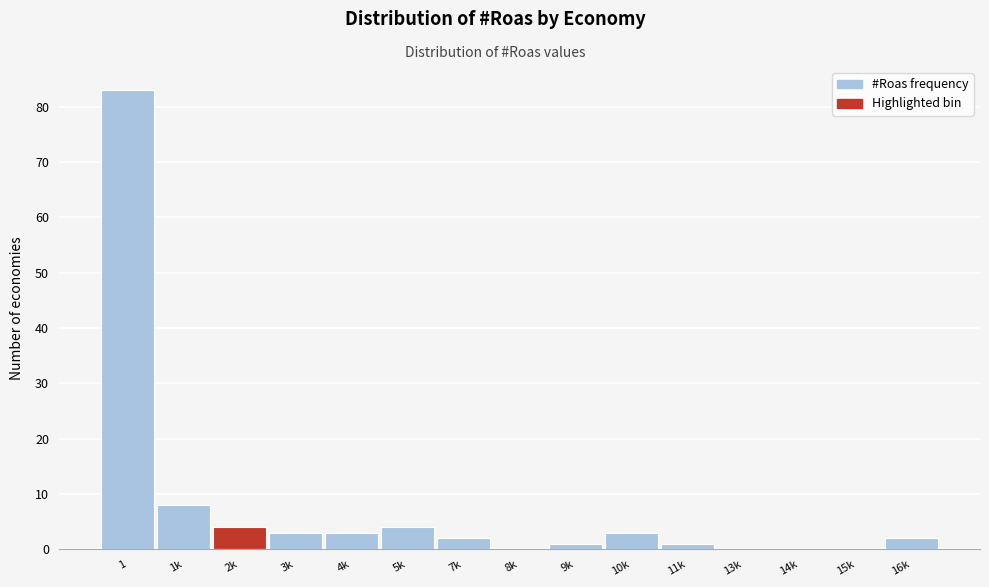

Reading left to right, extract all data points from this chart.

1=83	1k=8	2k=4	3k=3	4k=3	5k=4	7k=2	8k=0	9k=1	10k=3	11k=1	13k=0	14k=0	15k=0	16k=2